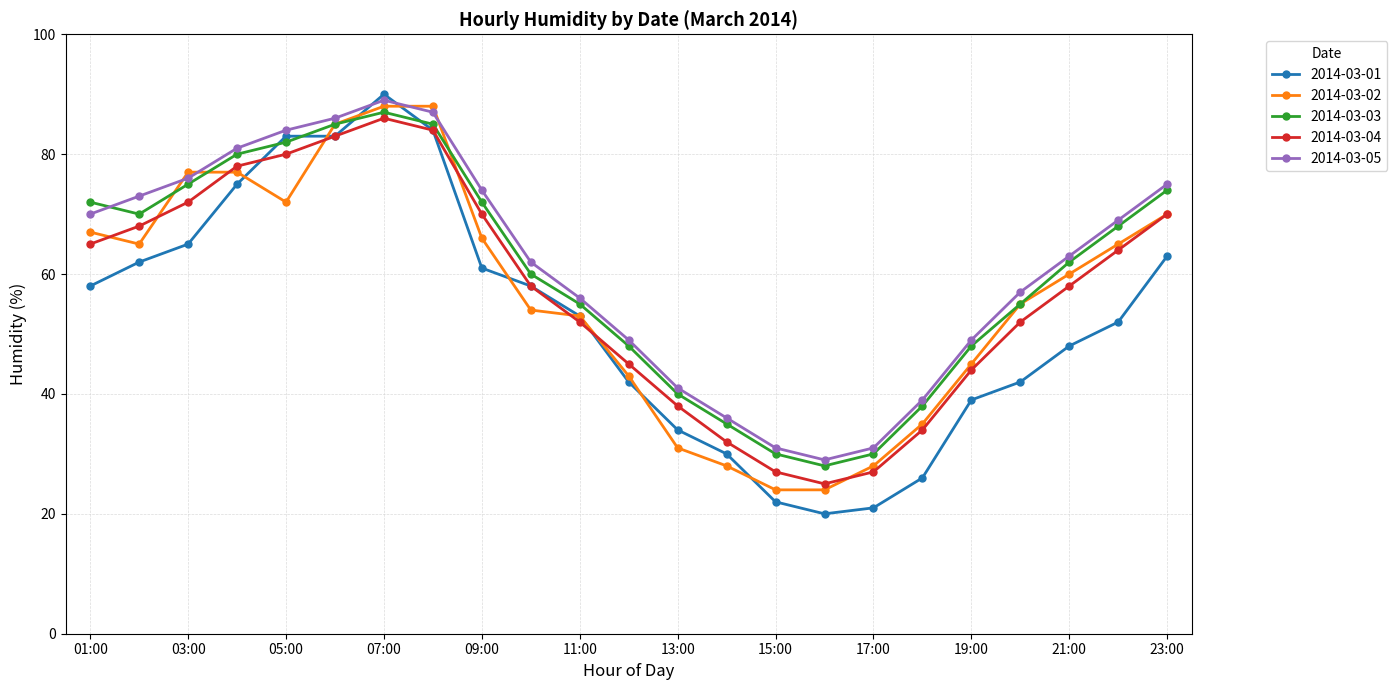

True or false: 2014-03-03 and 2014-03-04 cross at least once.

False